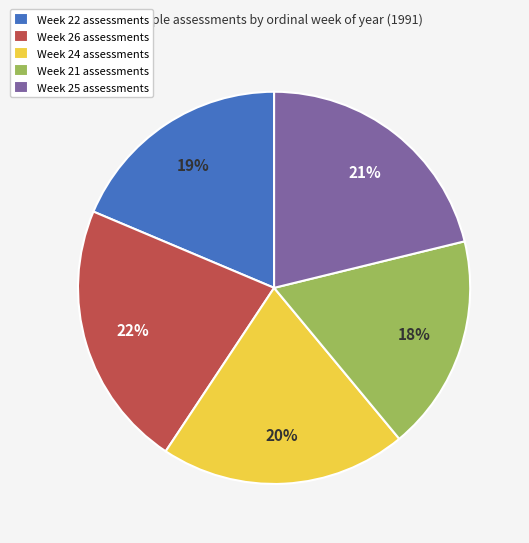

The Week 26 slice represents 22% of the pie. True or false?

True